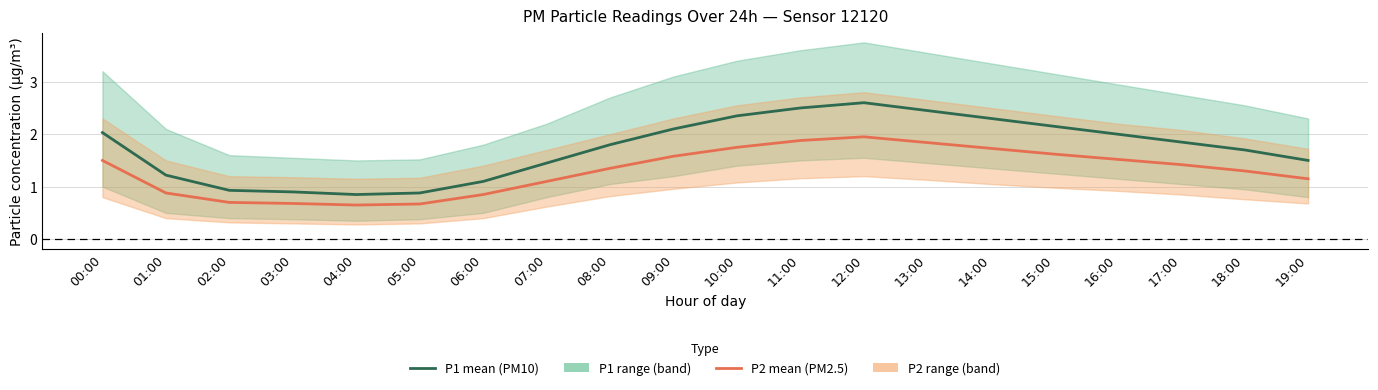

Between 01:00 and 08:00, which series saw the biggest shift?

P1 (PM10)